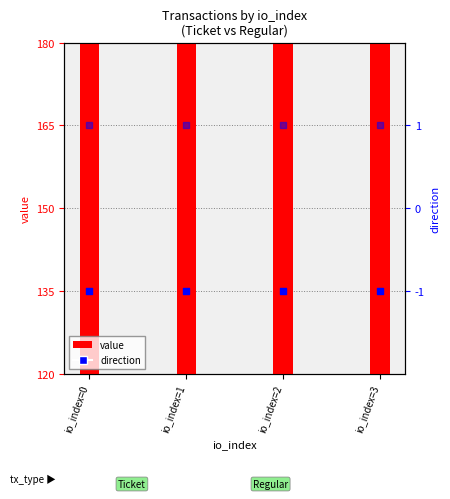

Which series reaches the minimum Y coordinate?

direction (Ticket)